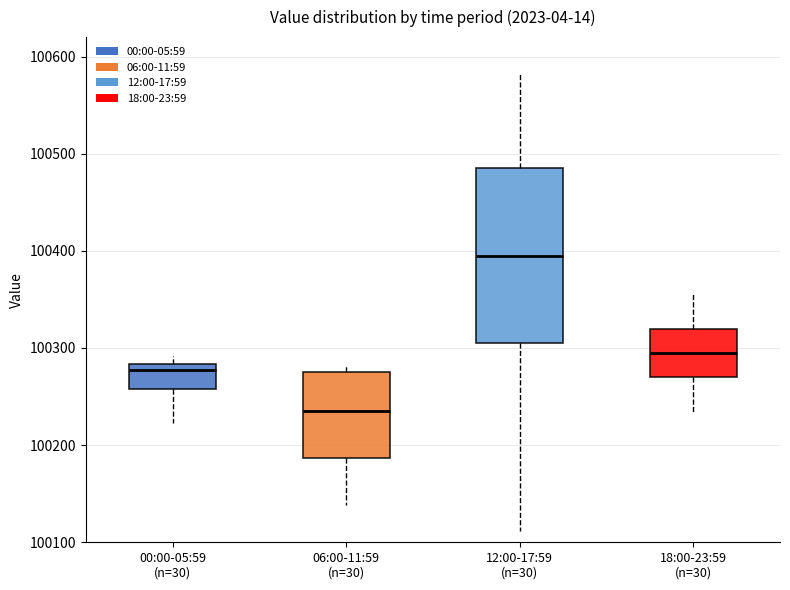

Reading left to right, transcribe this box plot: for each box, give where its median line is, the range the box spans, and where its two whiskers end, as read against the y-axis. The values are not printed on the chart, so give them approximately, as read against the axis.

00:00-05:59 (n=30): median 100280 (just below the box's upper edge), box 100260 to 100280, whiskers 100220 to 100290
06:00-11:59 (n=30): median 100240, box 100190 to 100280, whiskers 100140 to 100280 (just above the box's upper edge)
12:00-17:59 (n=30): median 100390, box 100300 to 100490, whiskers 100110 to 100580
18:00-23:59 (n=30): median 100290, box 100270 to 100320, whiskers 100230 to 100360